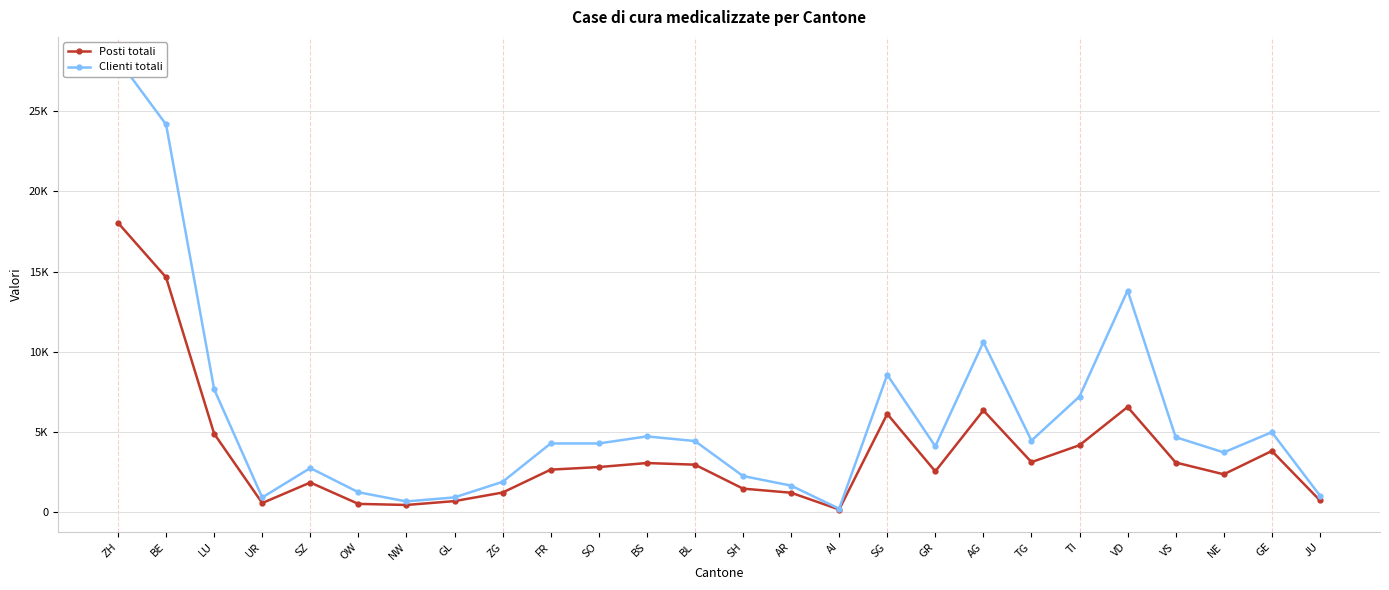

Which category has the lowest value in the Posti totali series?

AI